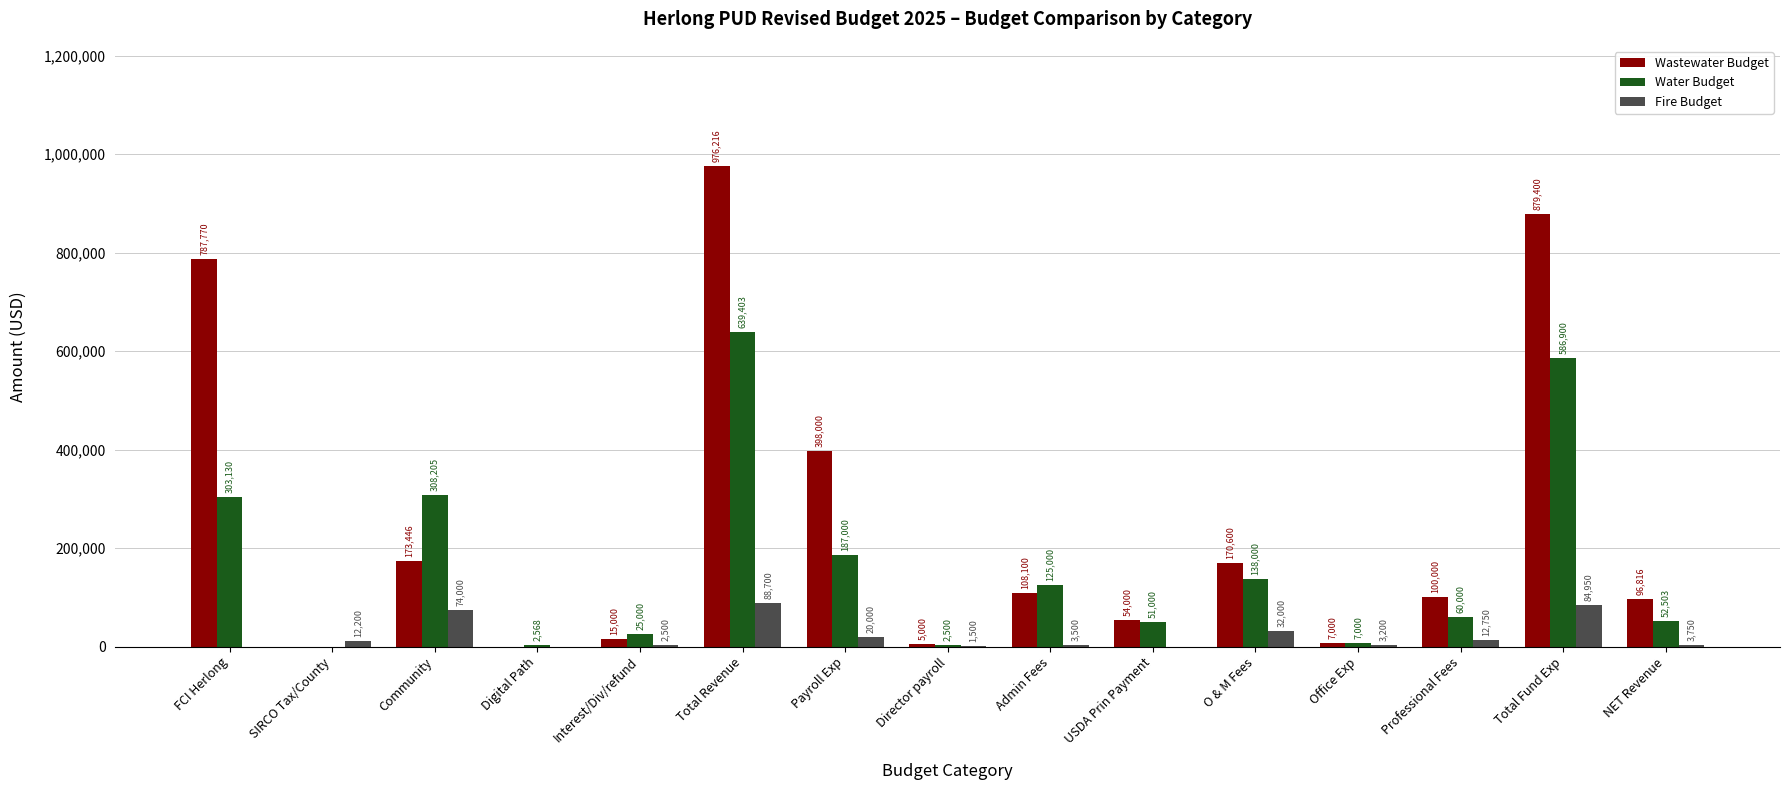

Which series changed the most between O & M Fees and NET Revenue?

Water Budget